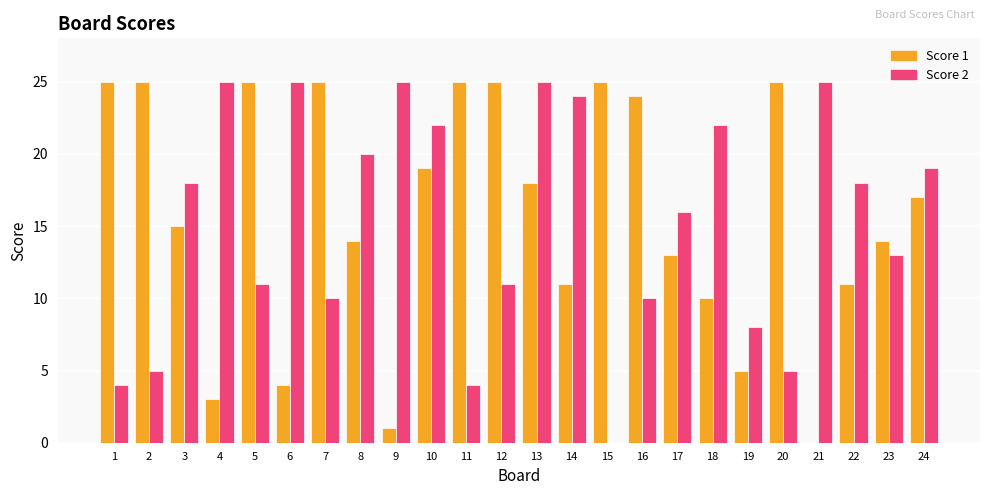

Which series changed the most between 3 and 16?

Score 1